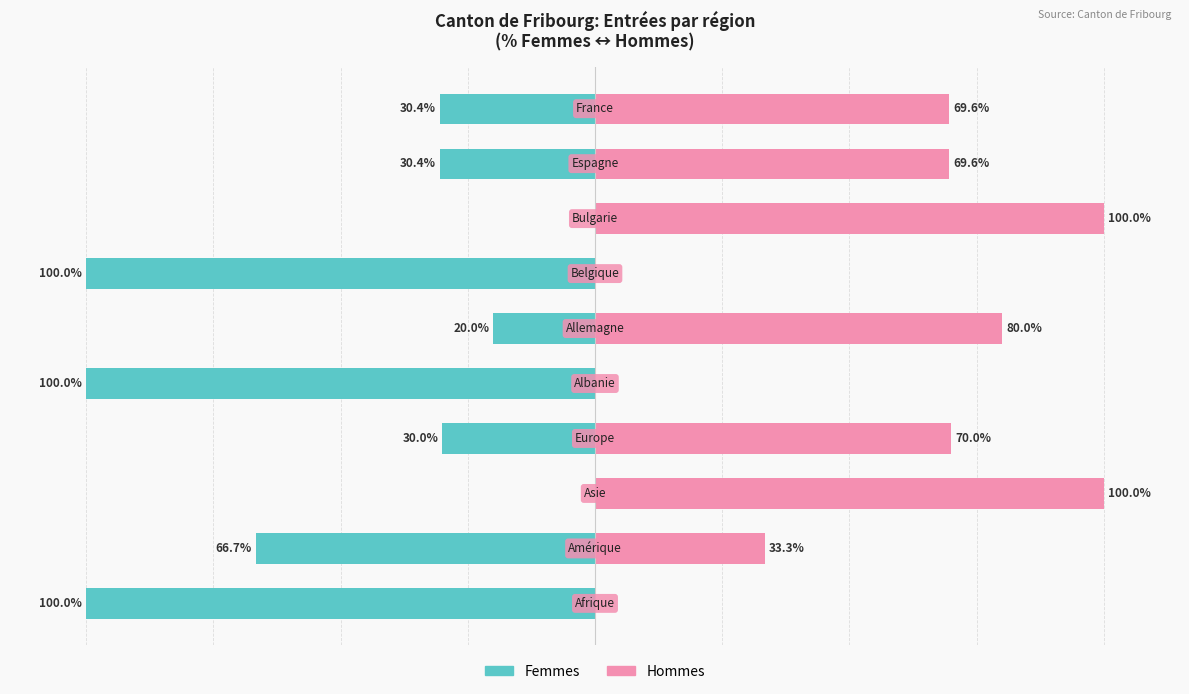

Which series has the largest range (max minus min)?

Femmes